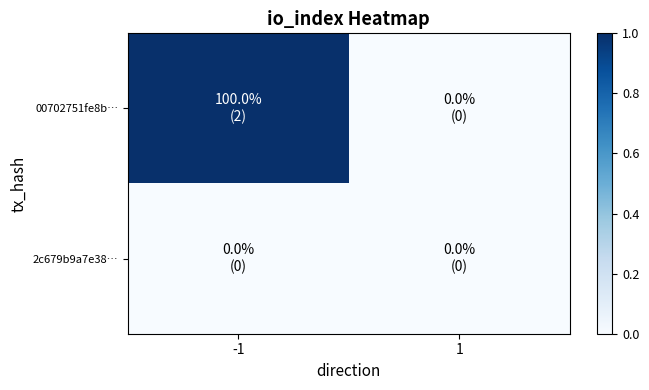

At how many categories does at least one series exceed 0?

1